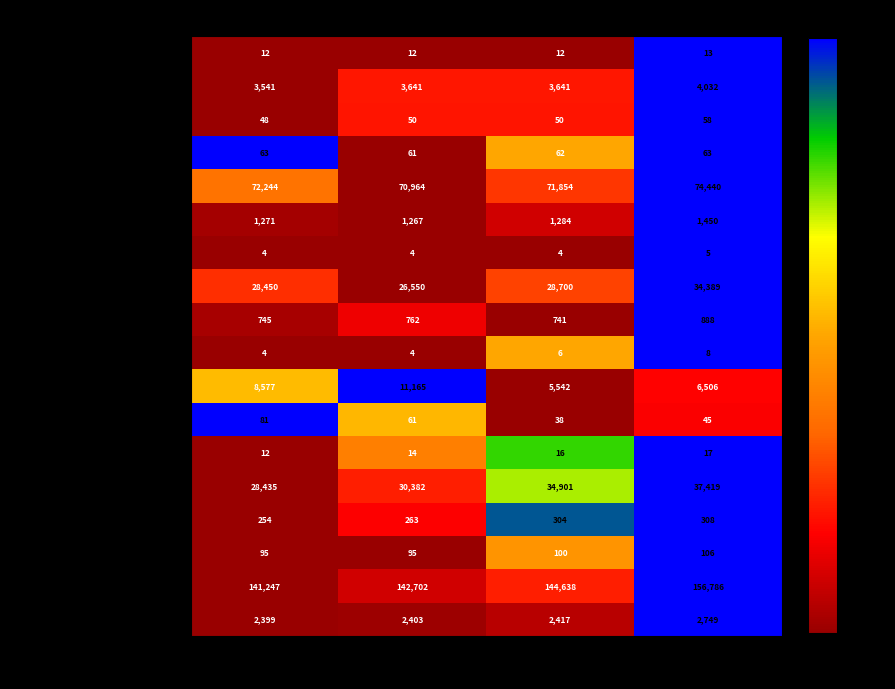

What is the average value of the IPERMERCATI - Addetti series?

784